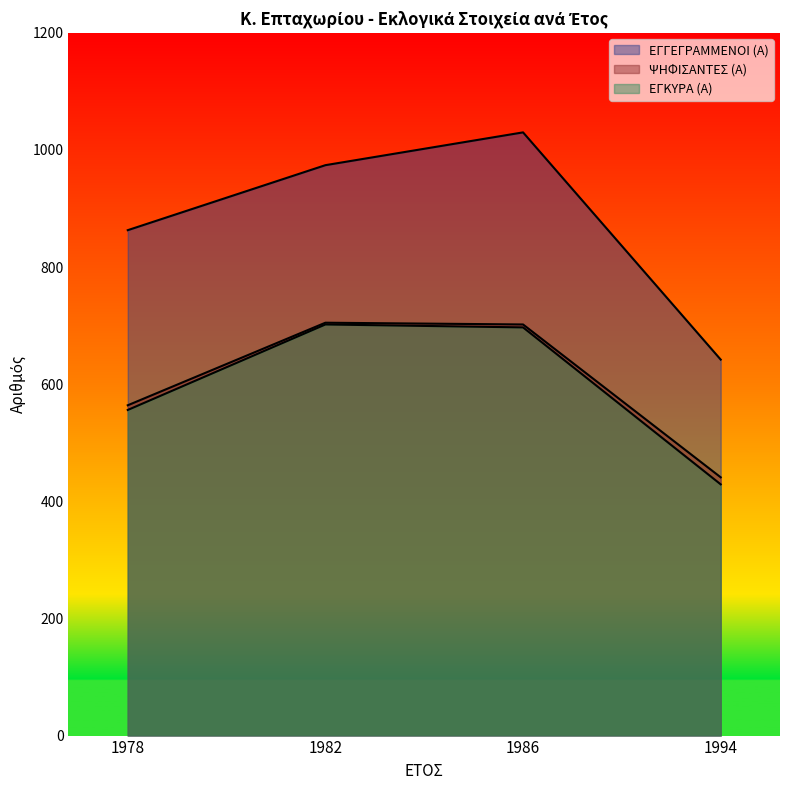

What is the value of the ΕΓΚΥΡΑ (Α) point at the 3rd from the left?

697